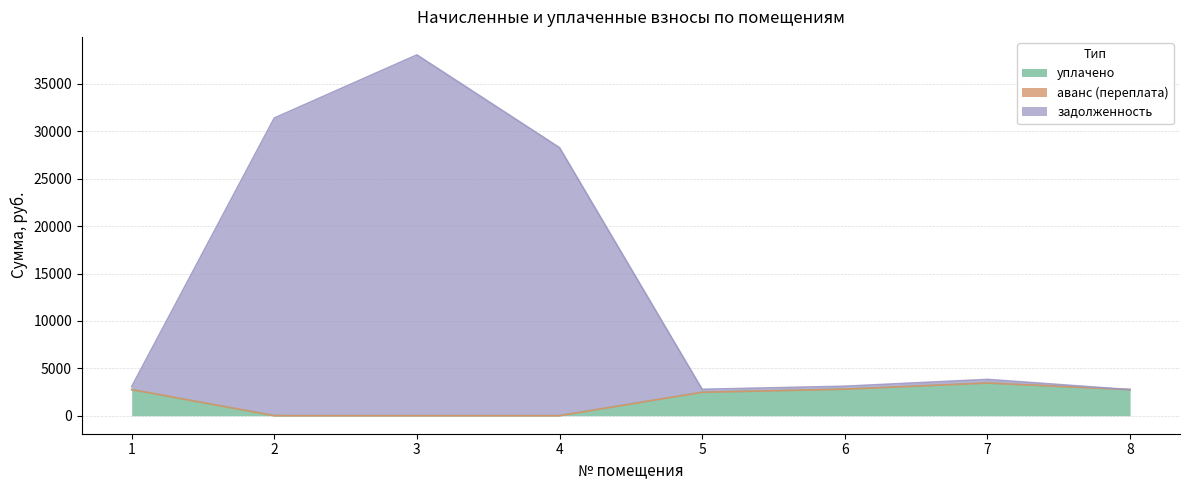

Does the chart have visible grid lines?

Yes